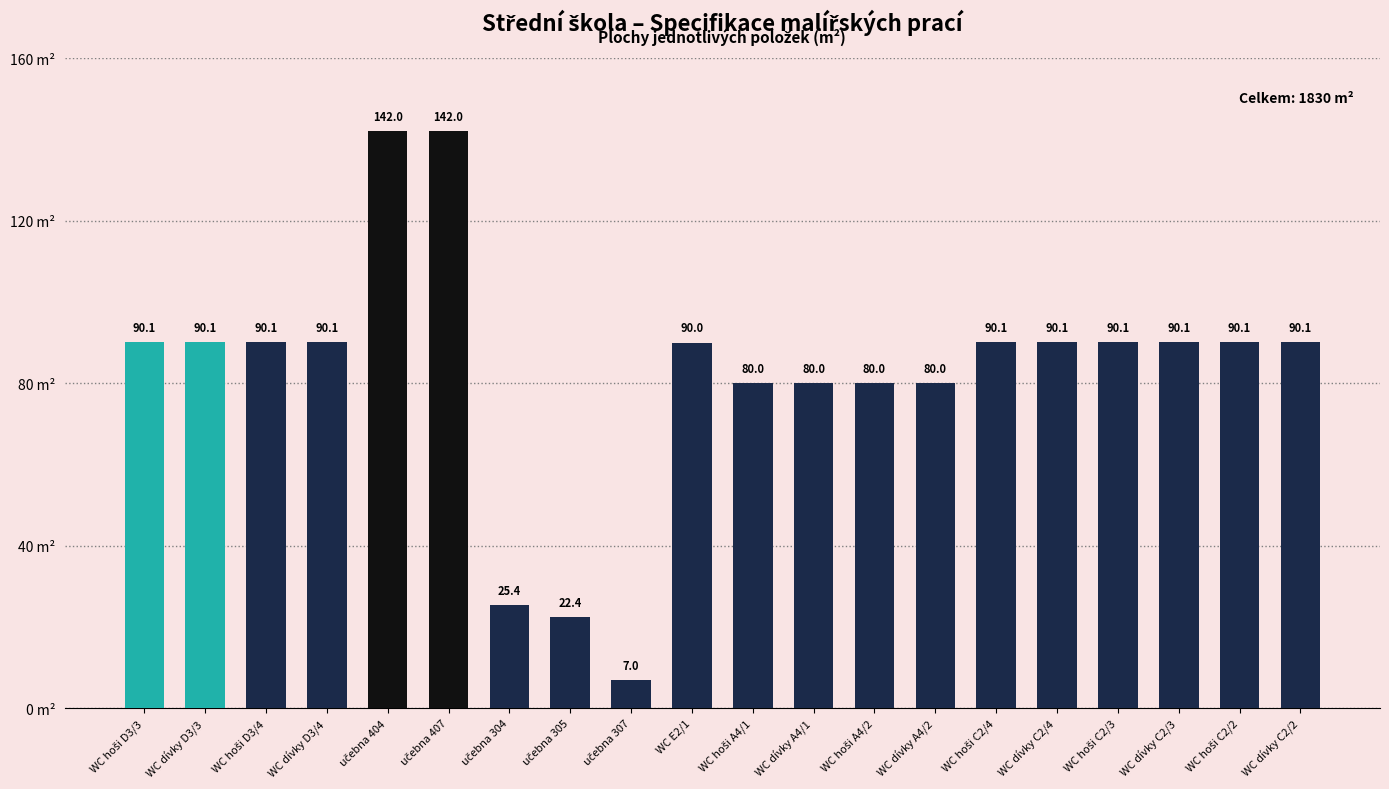

What is the label of the 14th bar from the left?

WC dívky A4/2